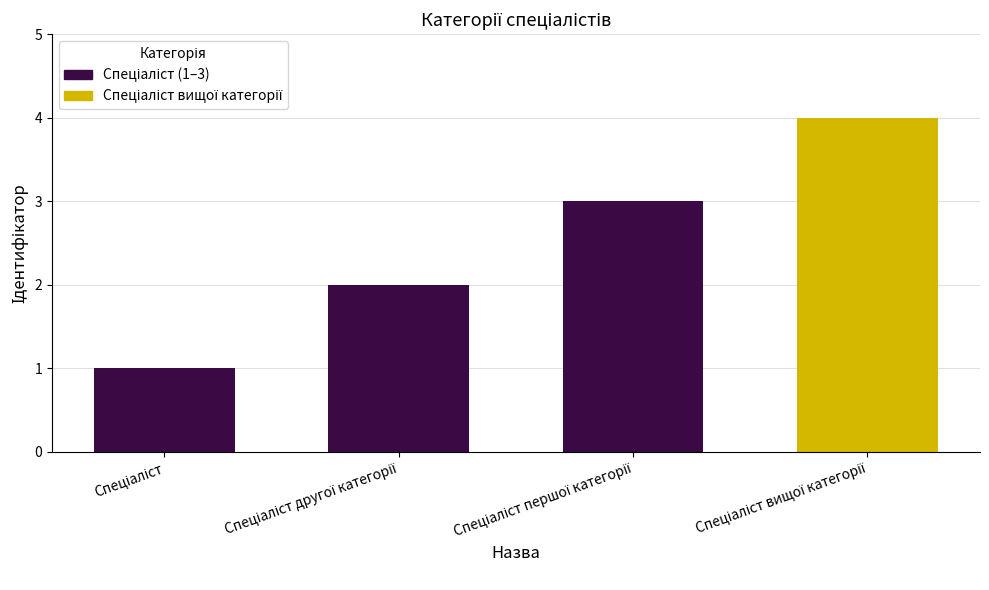

What is the maximum value shown in the chart?

4